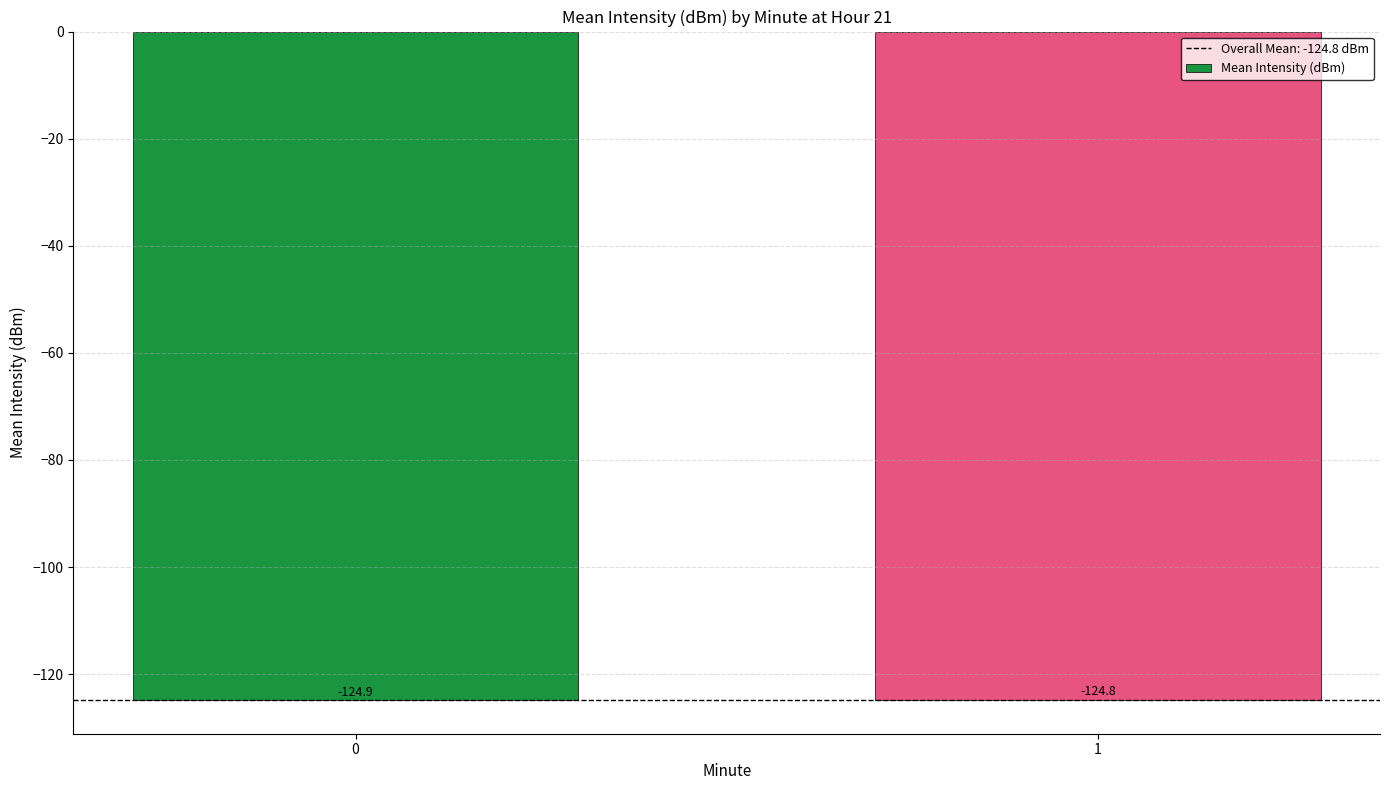

How many data points does each series have?

2